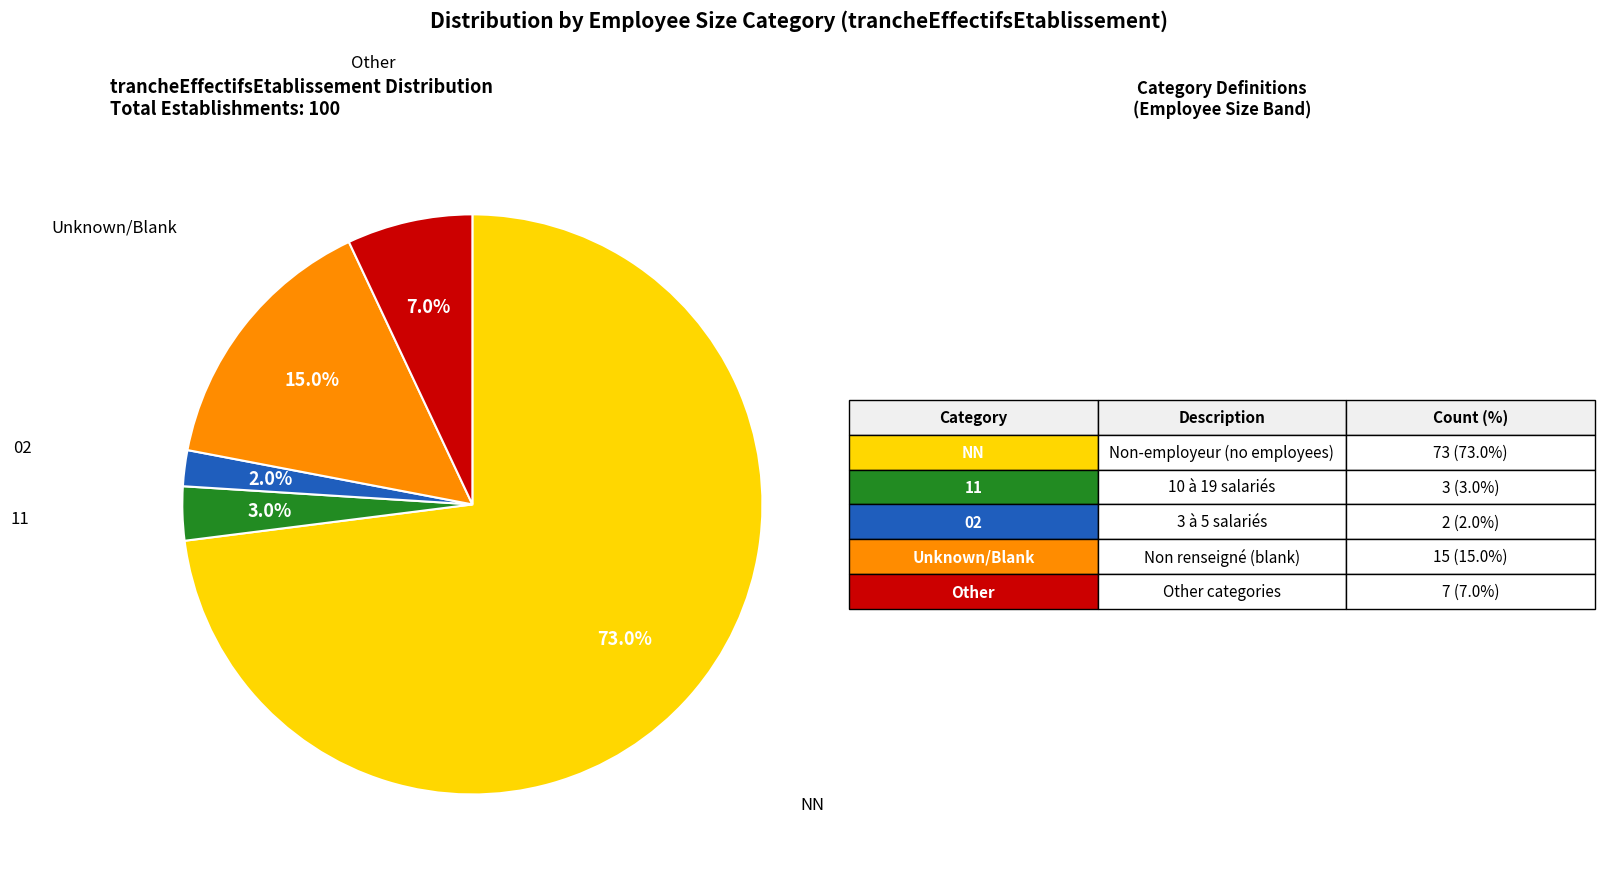

Is there any slice that represents more than half of the pie?

Yes